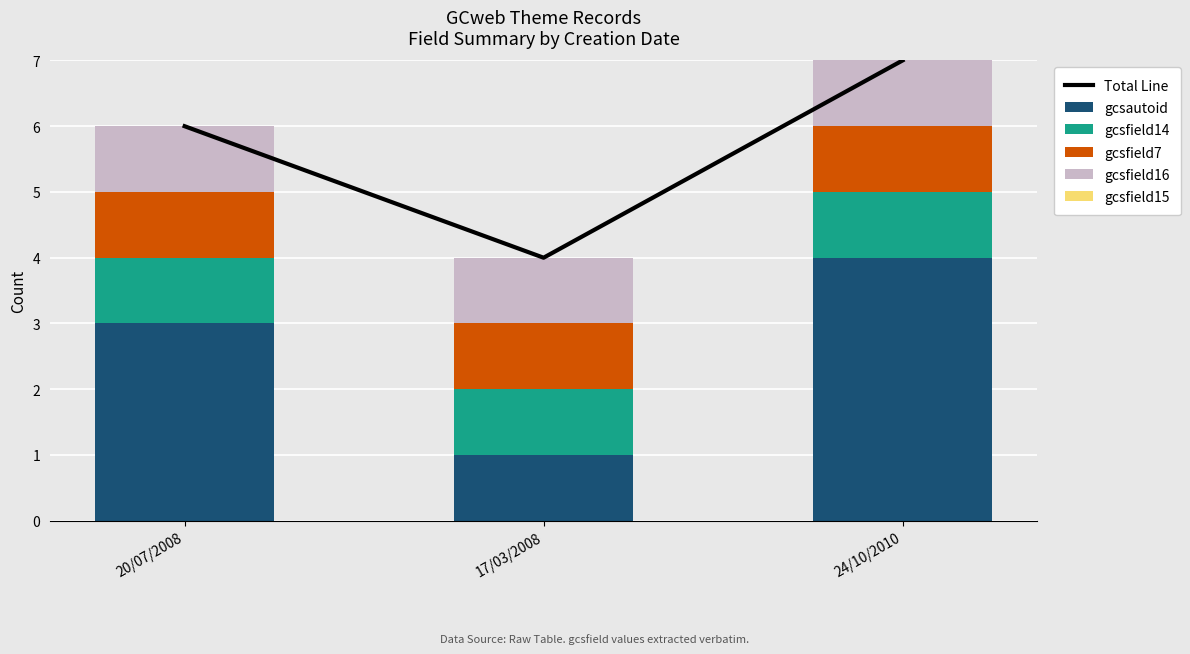

The gcsfield14 series shows 1 at 17/03/2008. True or false?

True